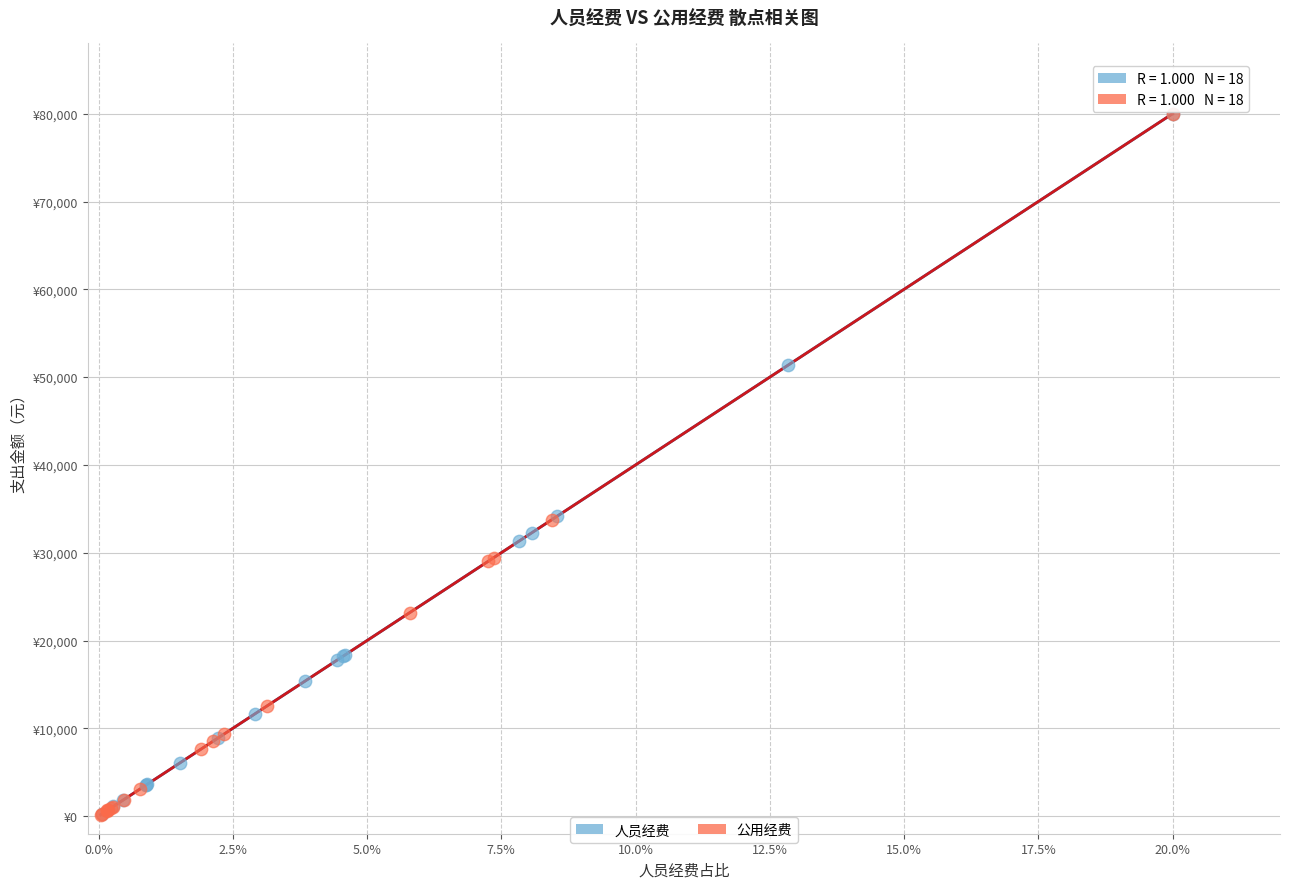

What are all the series names shown in the legend?

人员经费, 公用经费